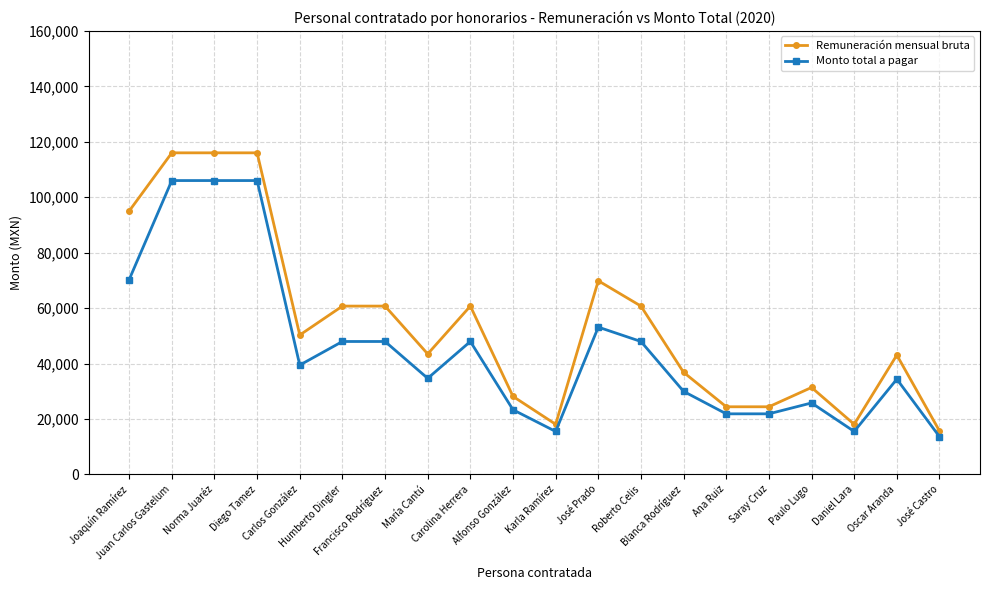

How many data points in Monto total a pagar are above 39424?

10